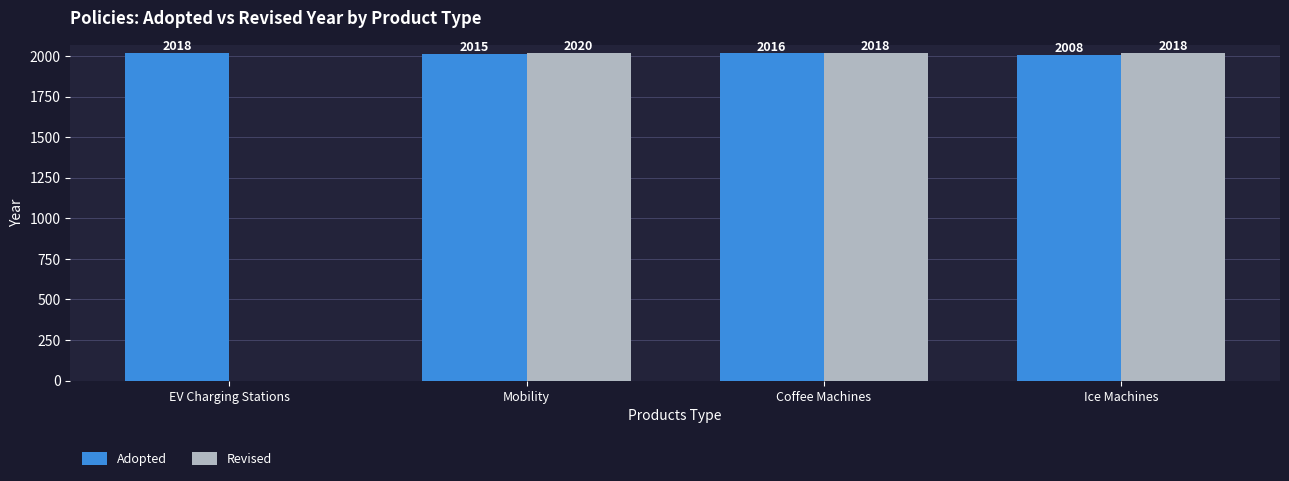

Which series has the largest total across all categories?

Adopted